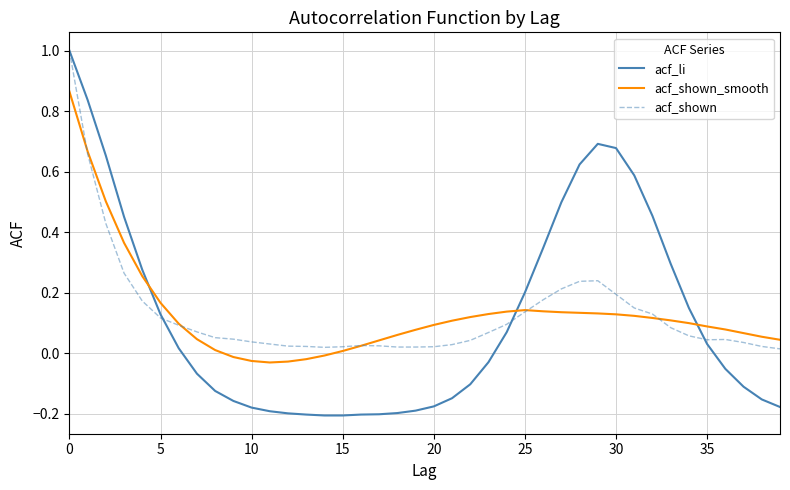

What is the highest value of the acf_shown series?

1.0